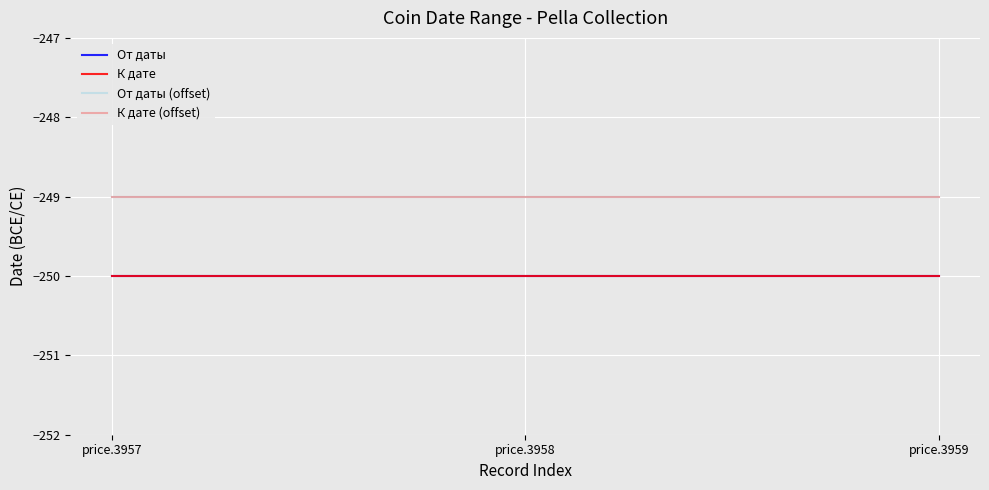

Does the chart display data point markers on the line(s)?

No